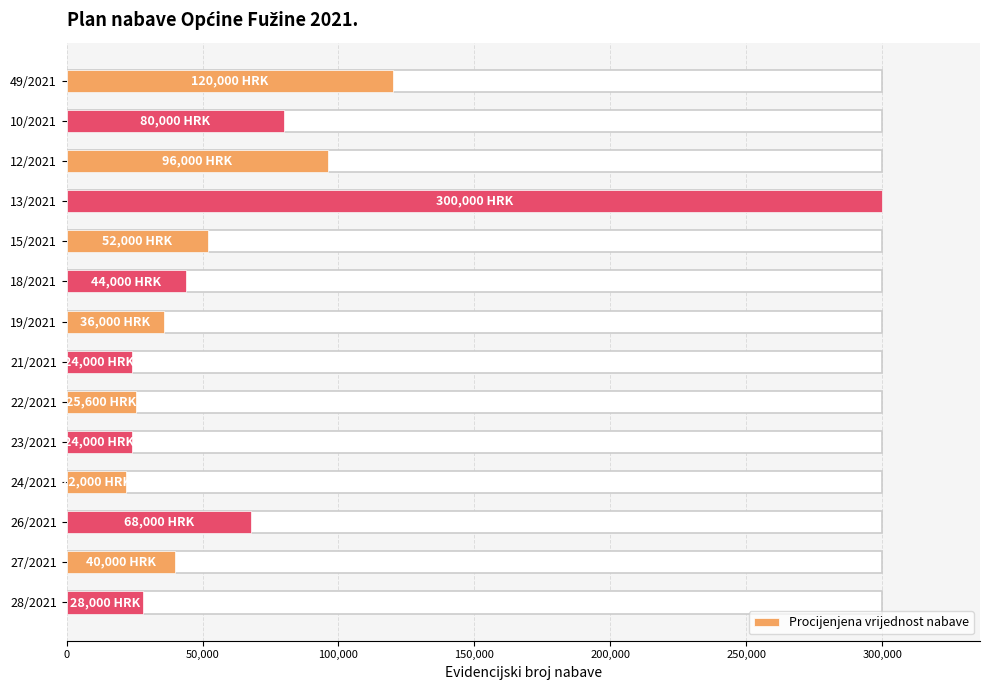

How many series are shown in this chart?

1